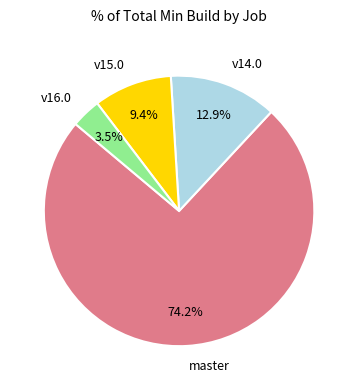

Which has a higher value, v15.0 or v16.0?

v15.0